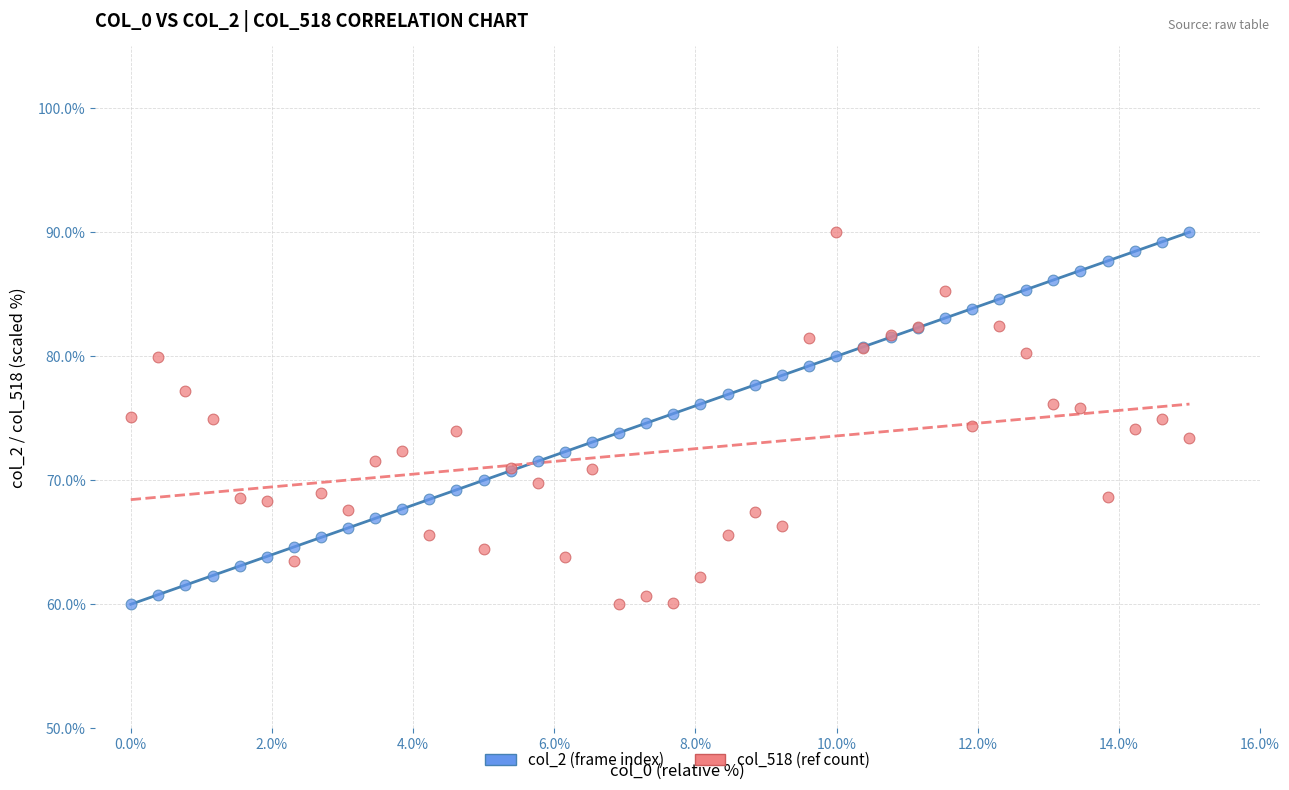

What is the X range (max minus min) for the scatter plot?

15.0